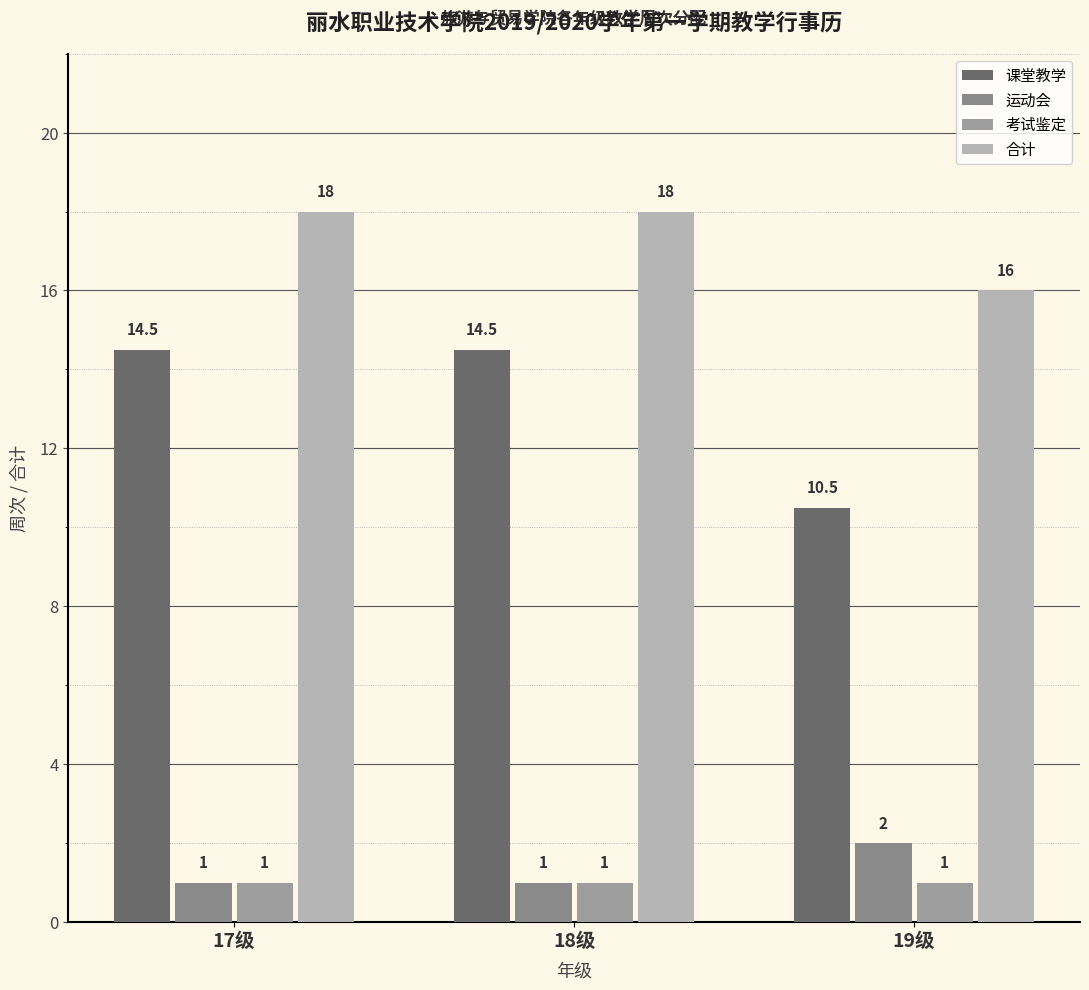

What is the minimum value shown in the chart?

1.0